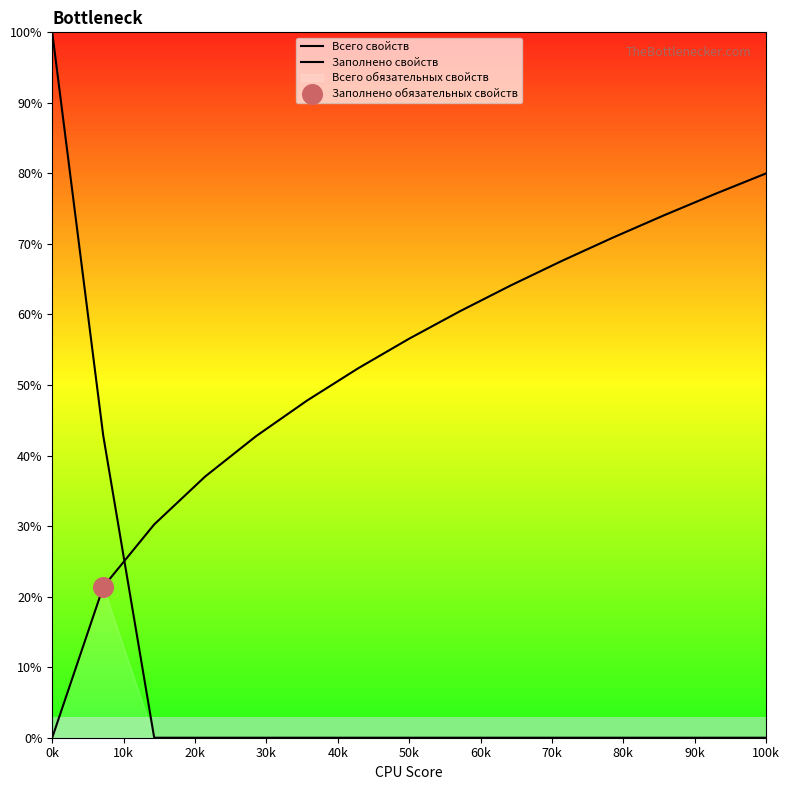

Which series contains the lowest Y value?

Всего свойств